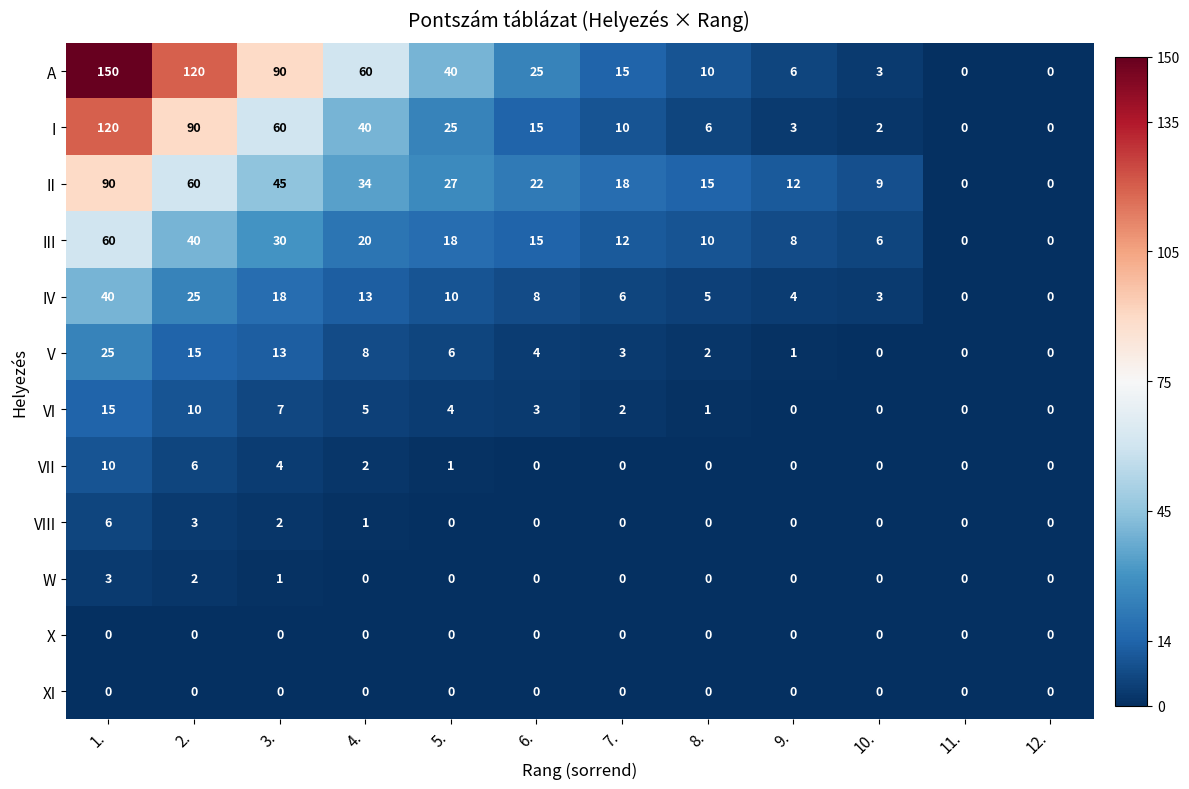

At which category is the sum across all series the highest?

1.